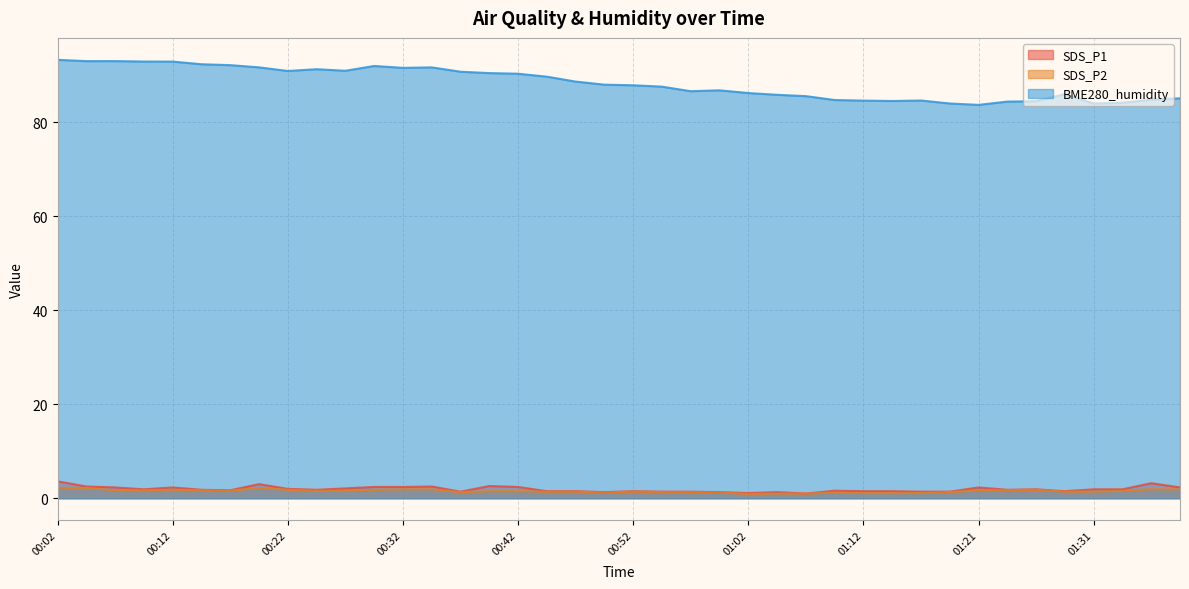

True or false: BME280_humidity has a value of 92.9 at 00:12.

True